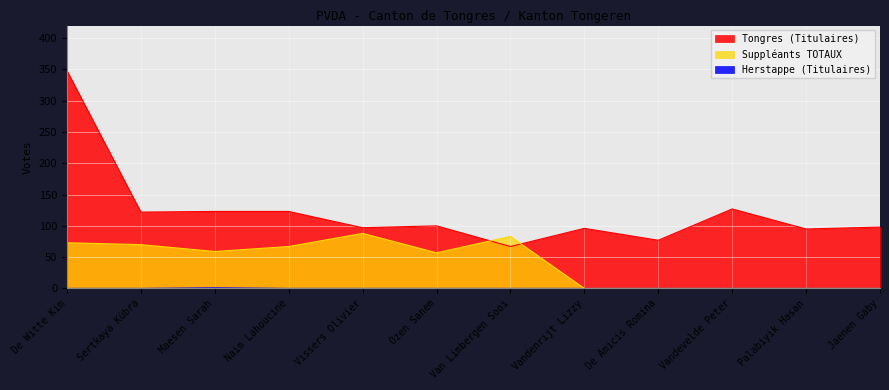

What is the label of the 3rd point from the right?

Vandevelde Peter